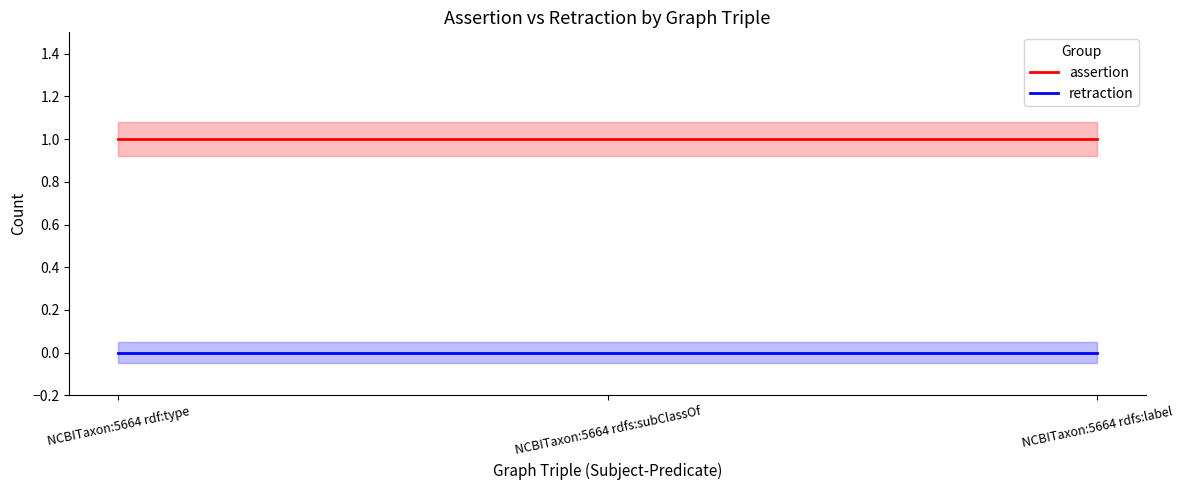

What is the sum of the assertion_line values at NCBITaxon:5664 rdfs:subClassOf and NCBITaxon:5664 rdfs:label?

2